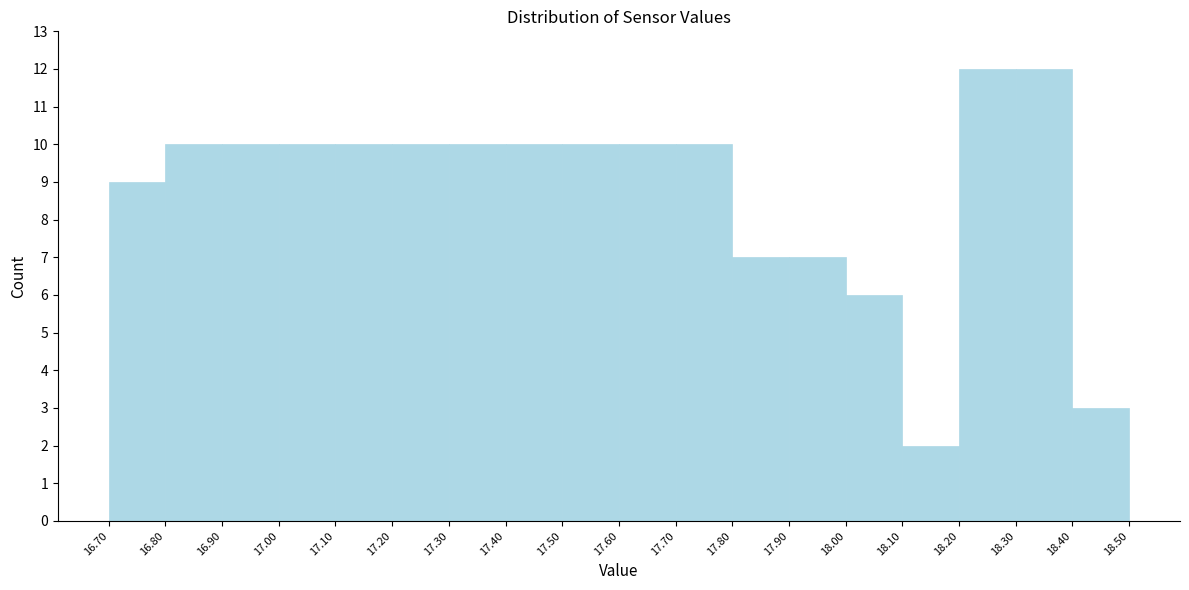

What is the height of the bar covering 17.00 to 17.10 on the x-axis? The values are not printed on the chart, so give them approximately, as read against the axis.

10